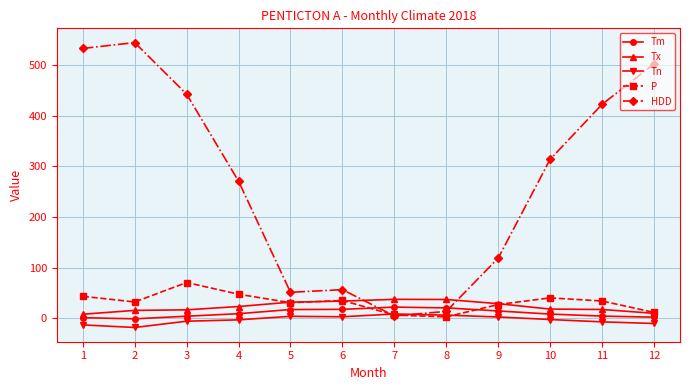

Which series has the largest total across all categories?

HDD